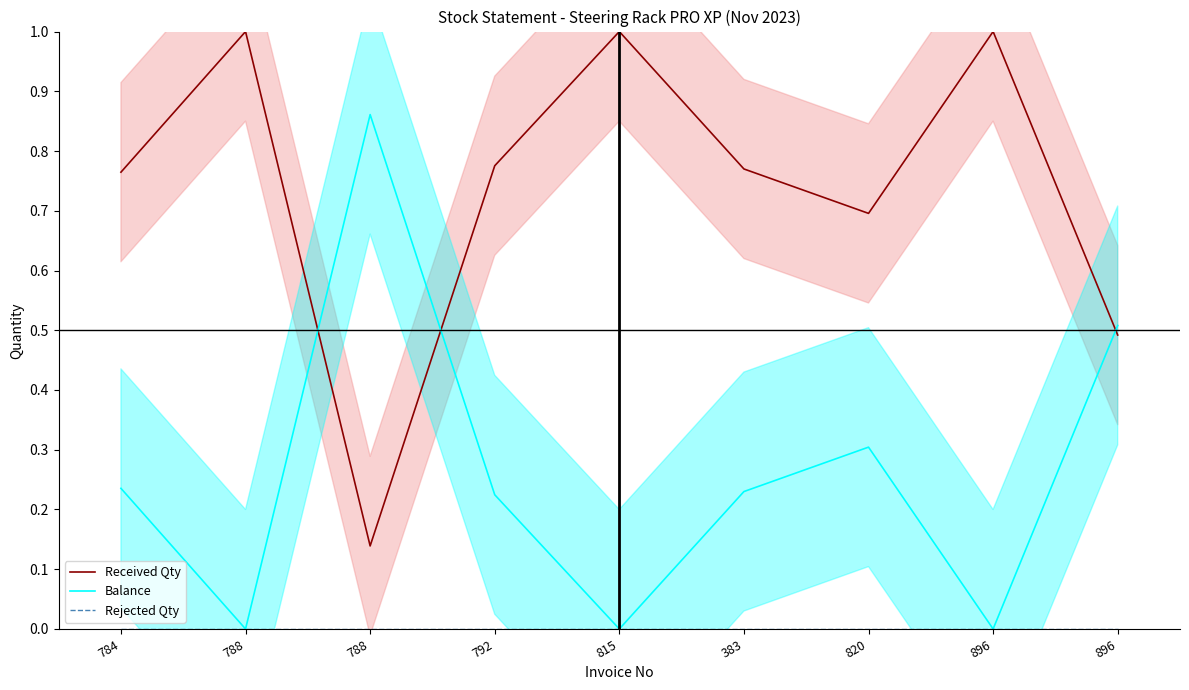

The Received Qty series shows 0.5 at 896. True or false?

False